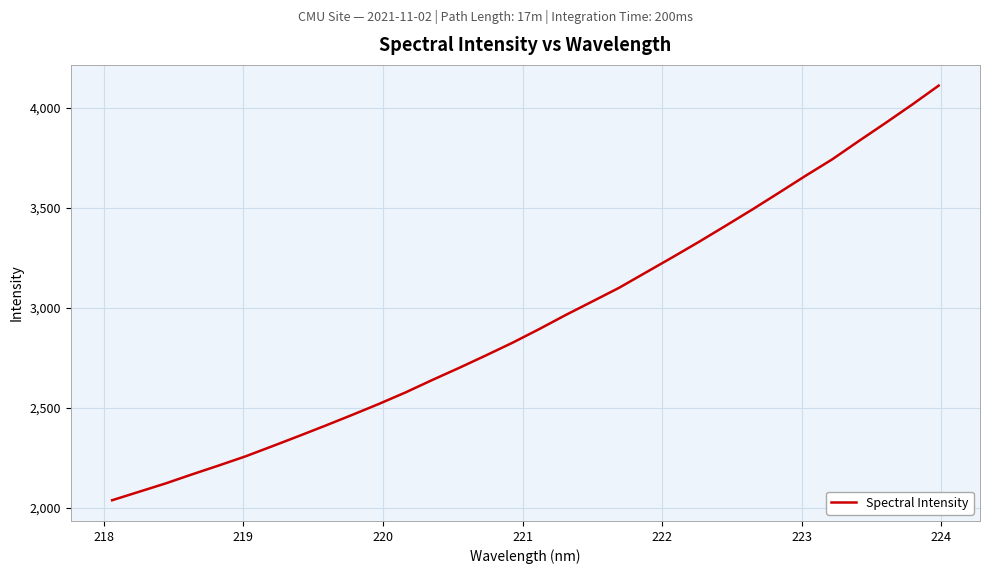

What is the greatest value displayed?

4109.7